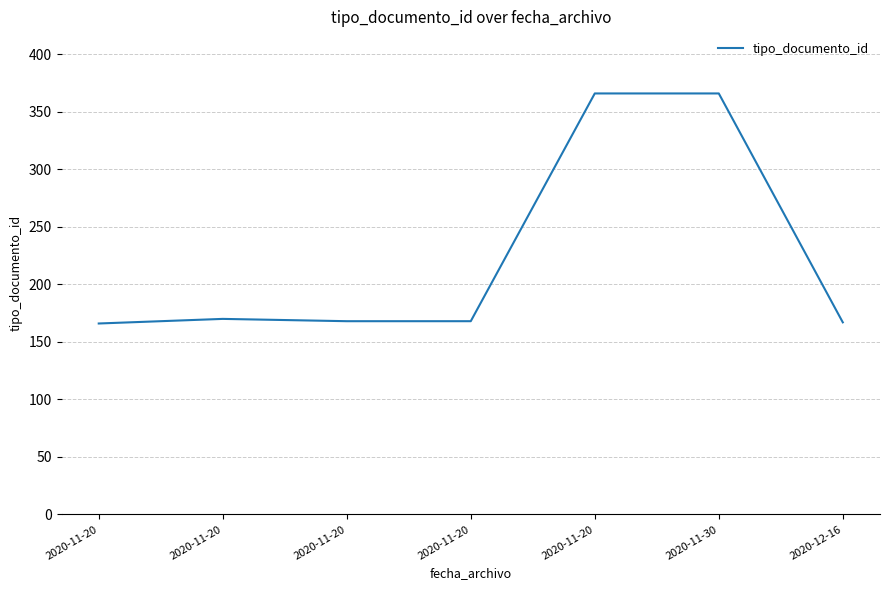

Which category has the lowest value across all series?

2020-11-20